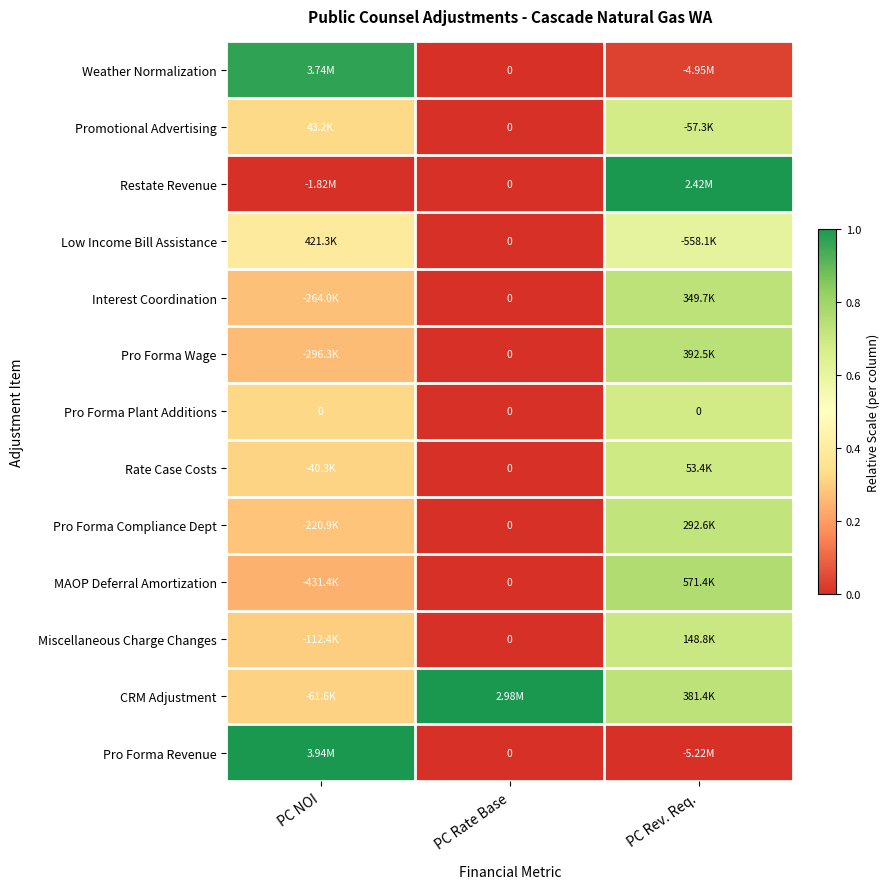

Is the value of Pro Forma Compliance Dept at PC NOI greater than the value of Miscellaneous Charge Changes at PC NOI?

No